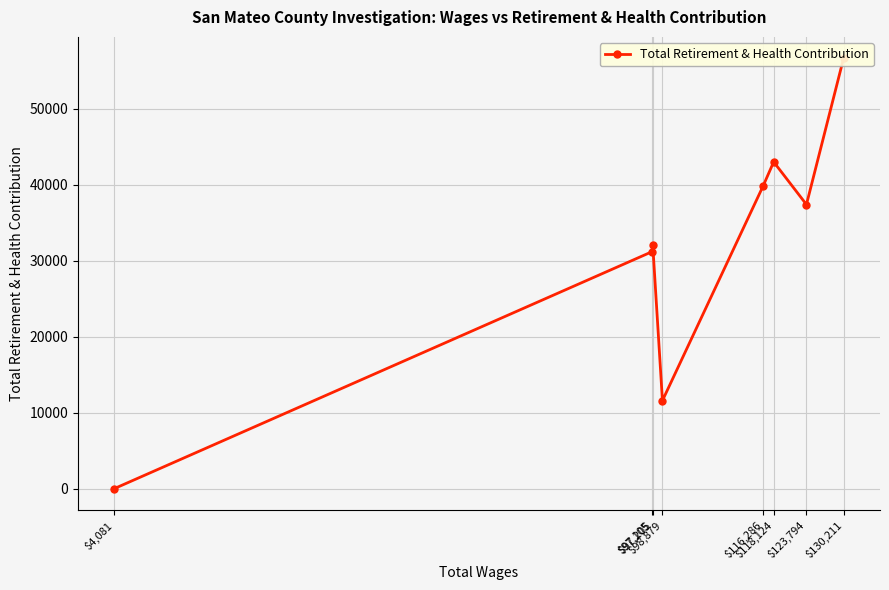

Which has a higher value, $97,205 or $123,794?

$123,794